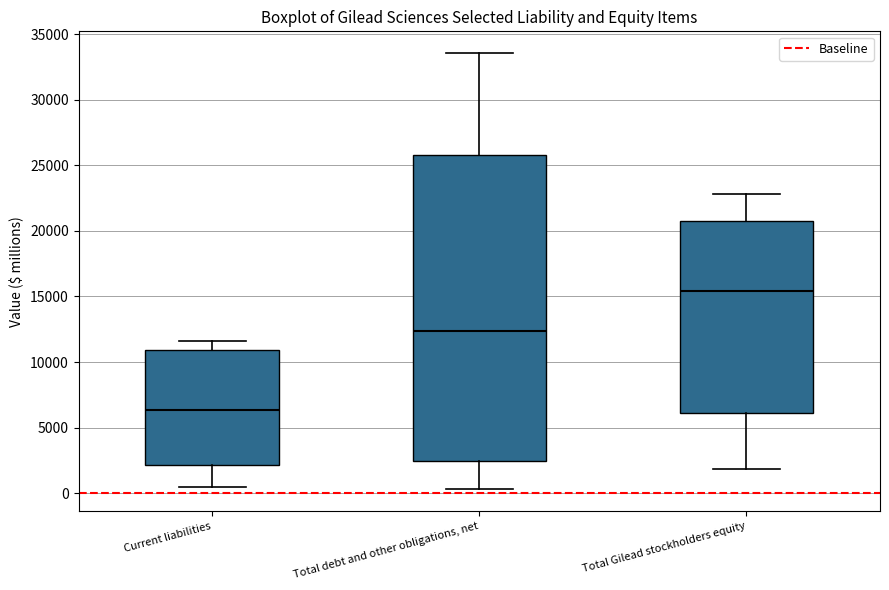

Which box is the tallest, from its lower edge to its upper edge?

Total debt and other obligations, net